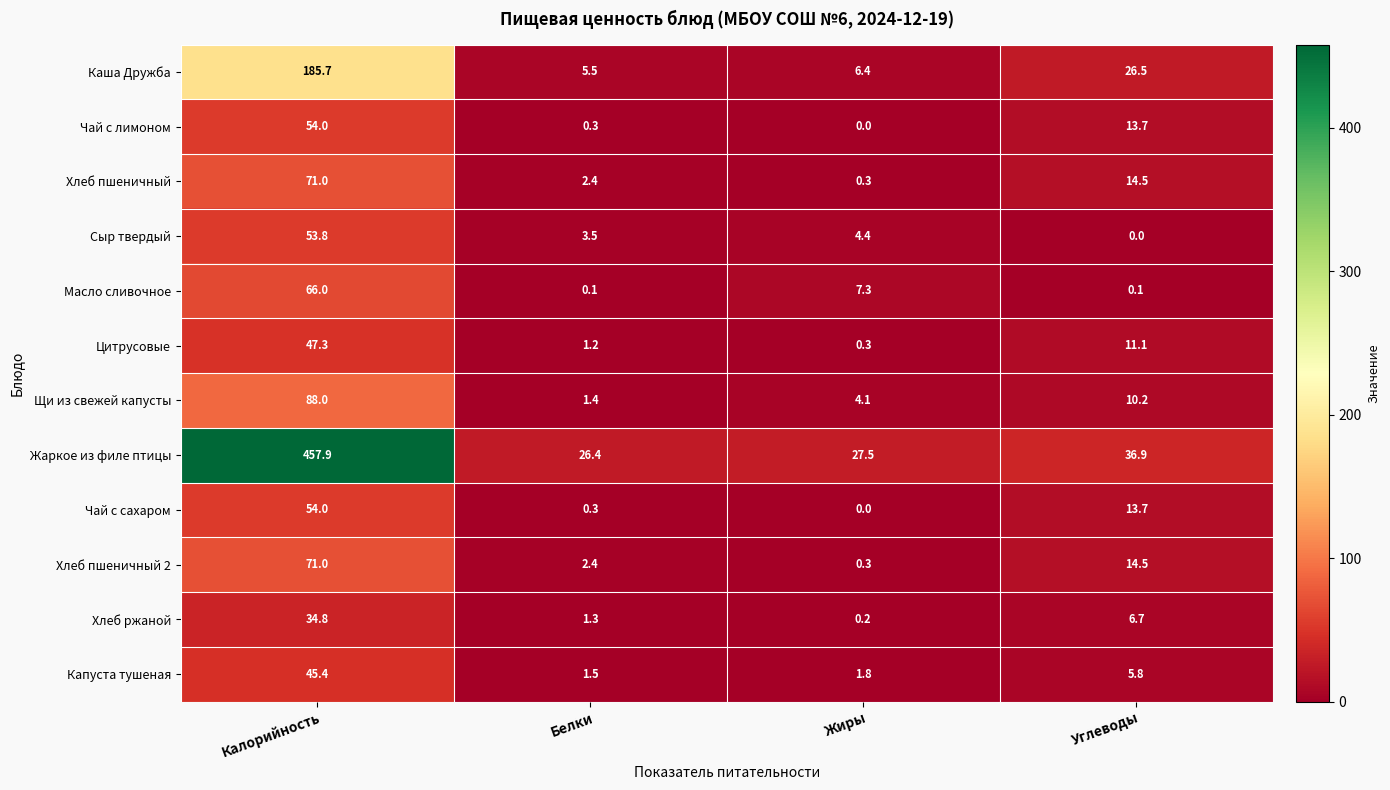

Is it true that Хлеб пшеничный 2 equals 2.4 at Белки?

True